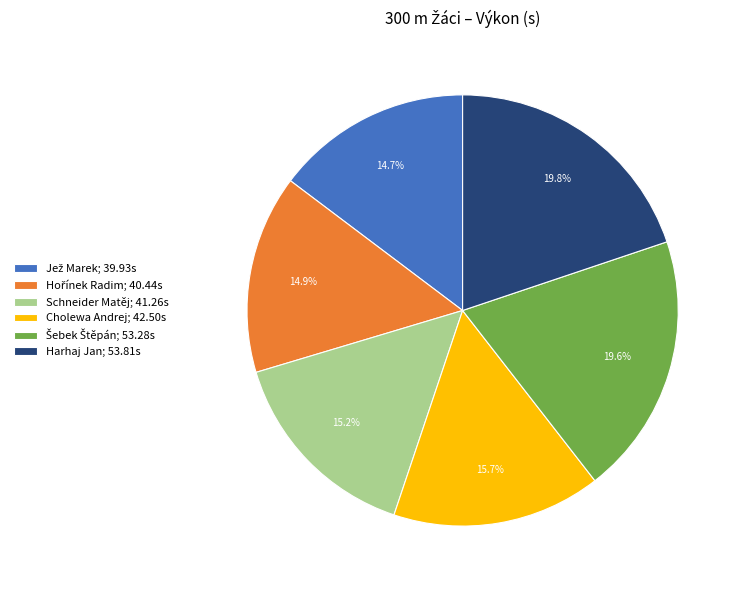

What portion of the pie excludes Schneider Matěj; 41.26s?

84.8%